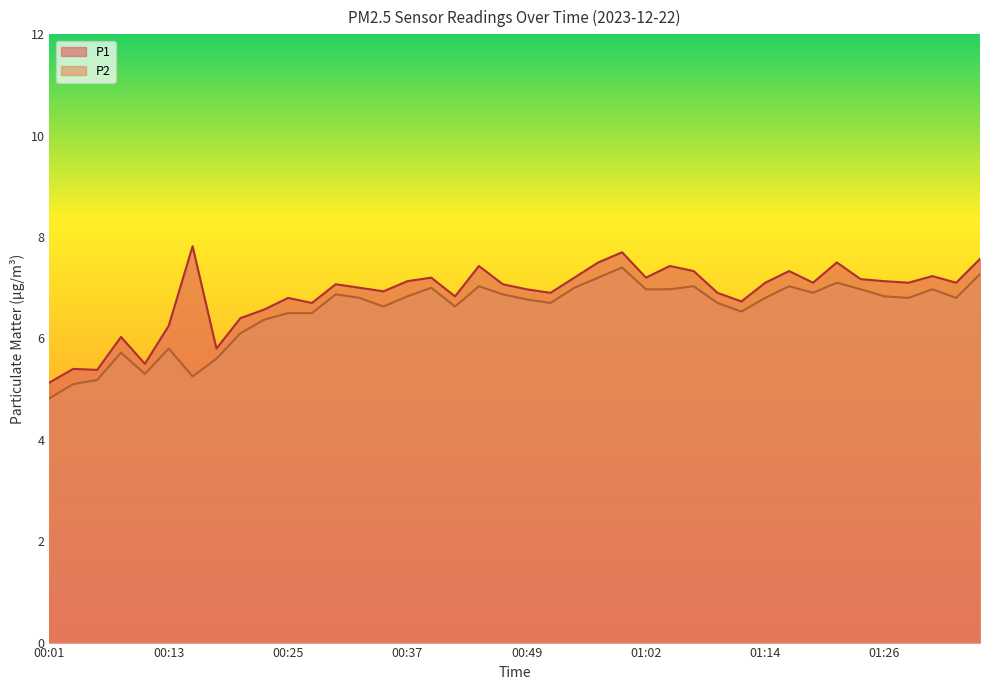

What position from the right is 01:07?

13